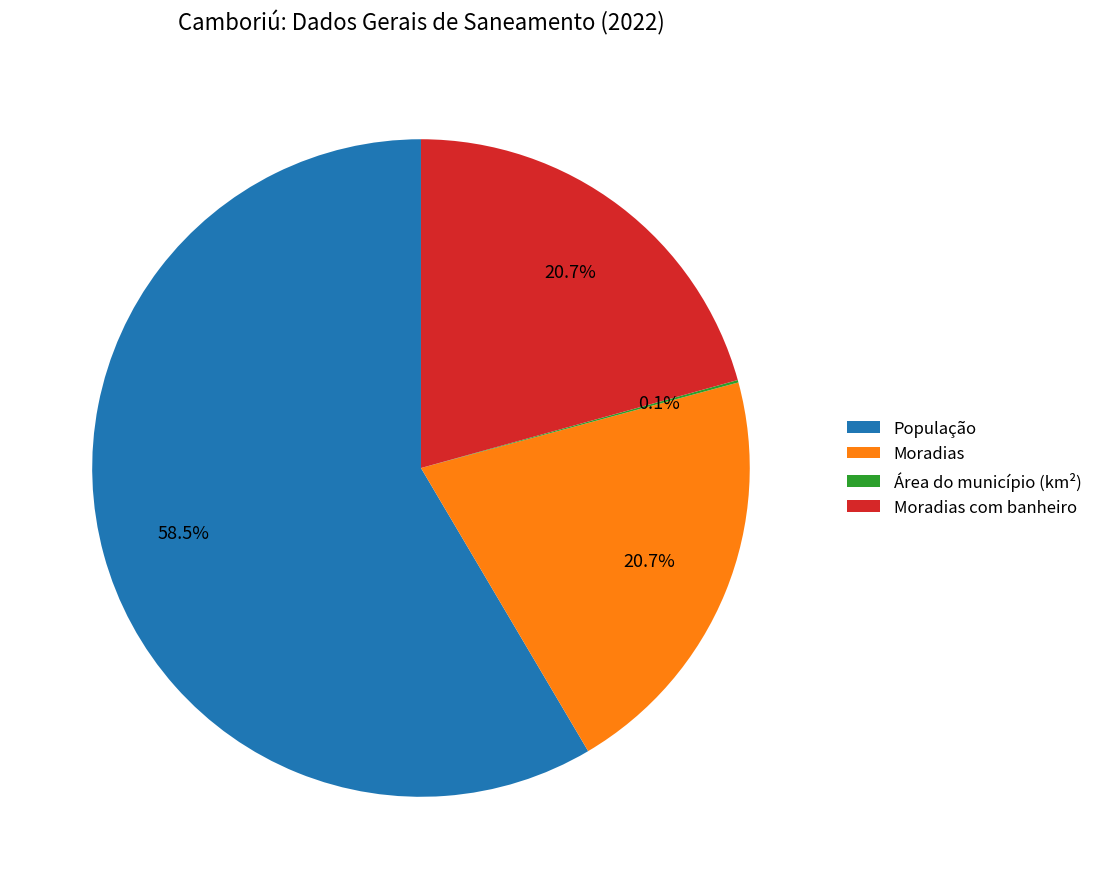

True or false: Moradias accounts for 35% of the total.

False